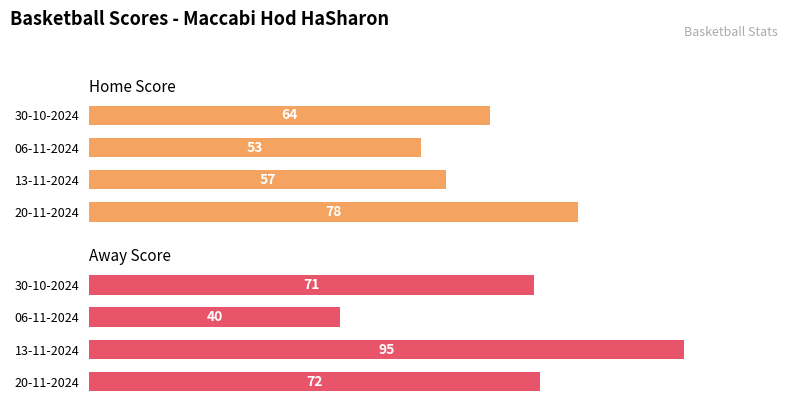

Is it true that Home Score equals 132 at 20-11-2024?

False